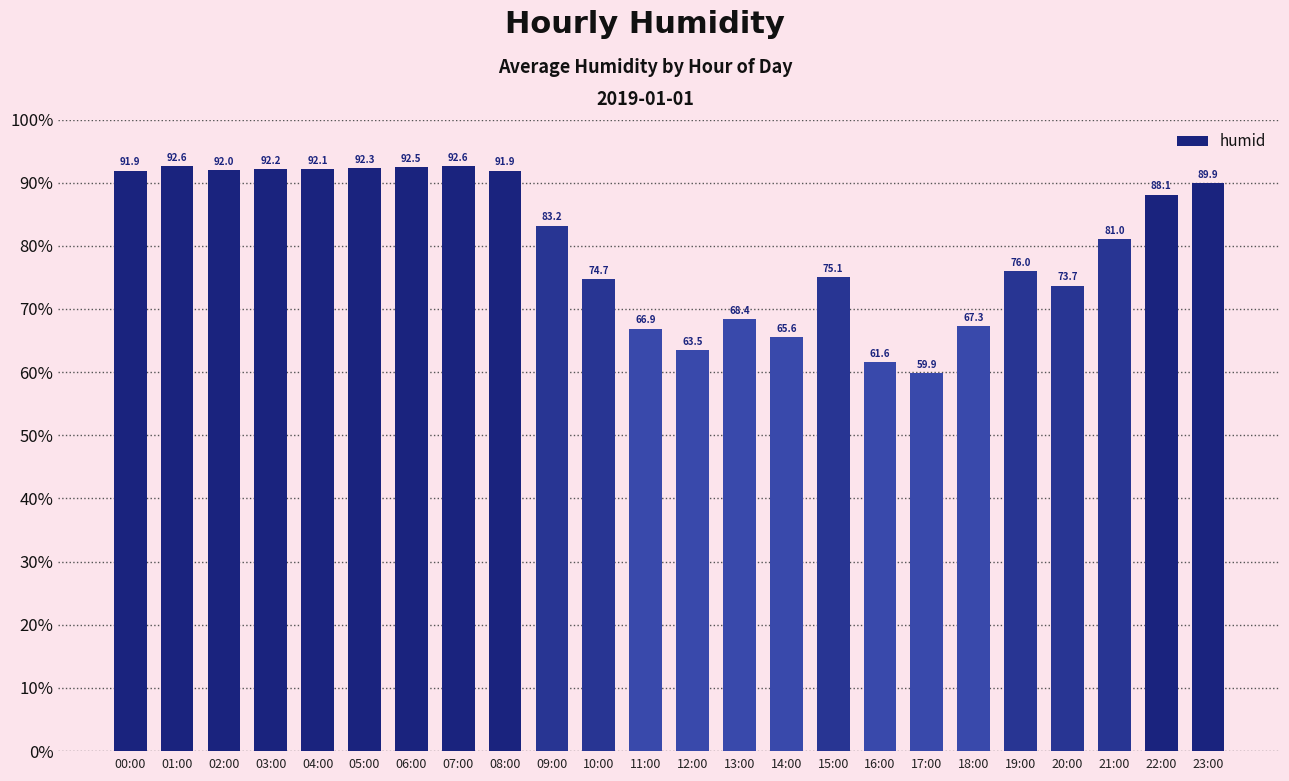

Does the chart contain stacked bars?

No